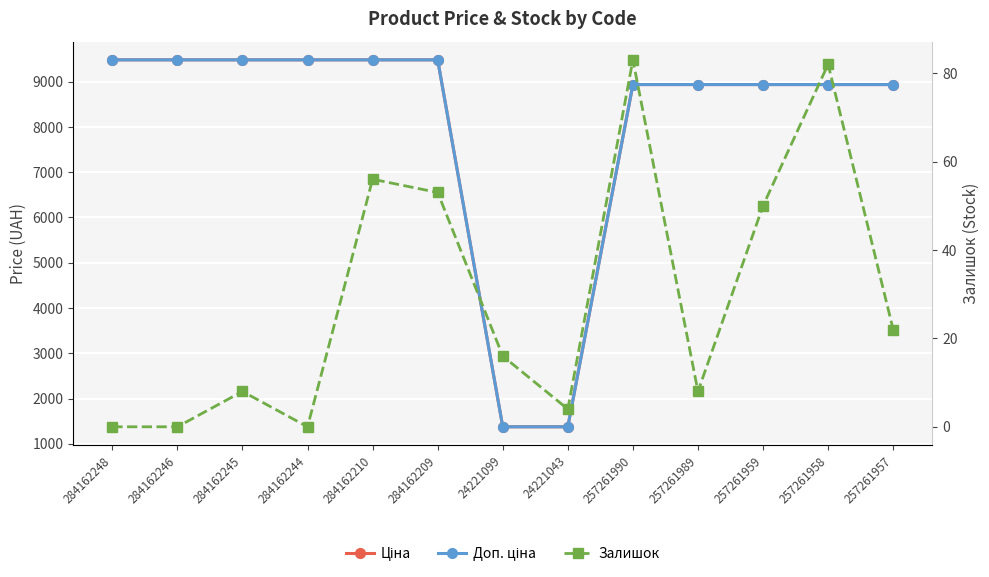

At which label does Ціна first exceed 8934?

284162248